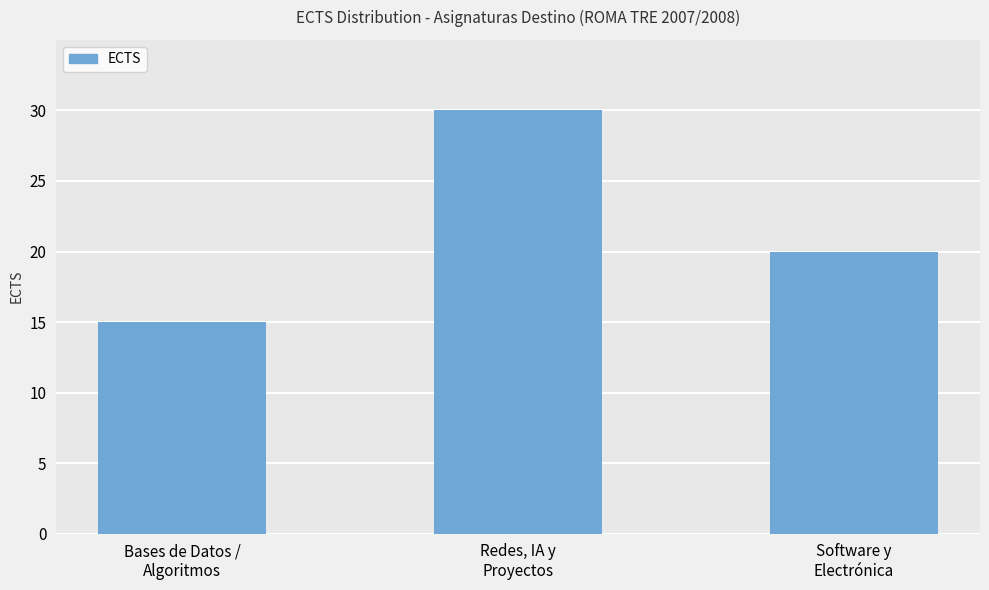

Reading left to right, transcribe all the data shown in this chart.

15	30	20